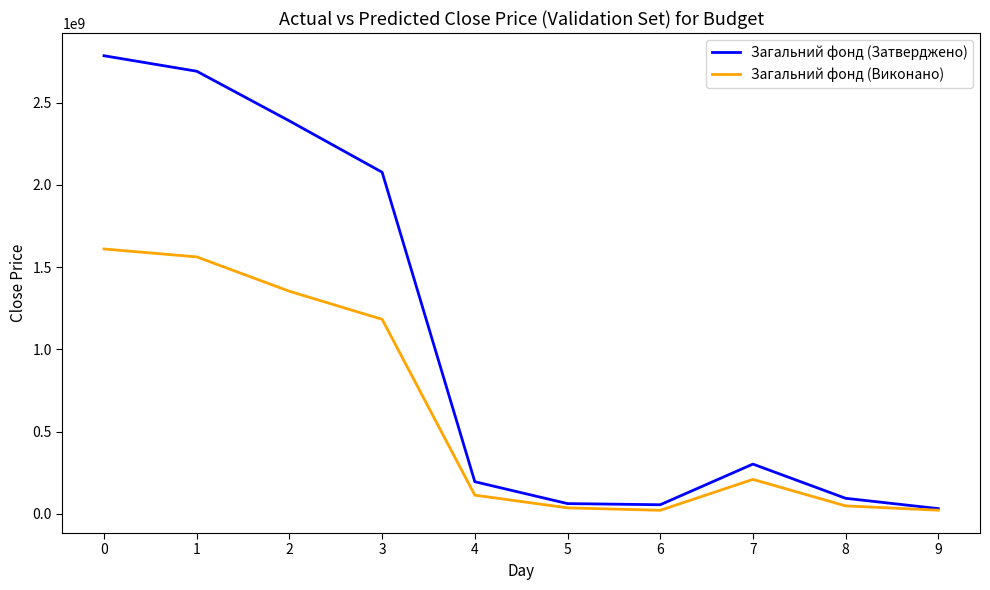

What is the difference between the Загальний фонд (Затверджено) values at 0 and 9?

2754280000.0